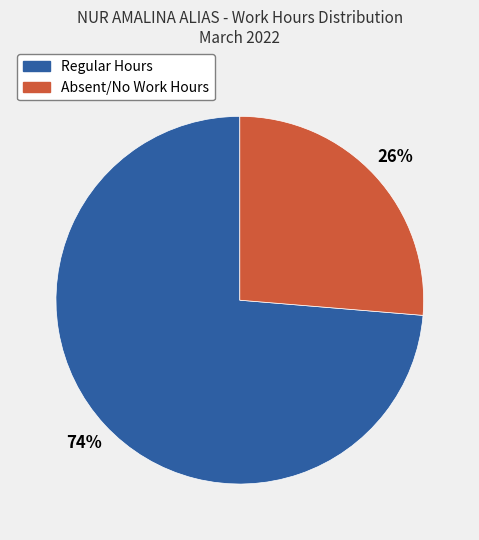

Does any single category account for the majority?

Yes